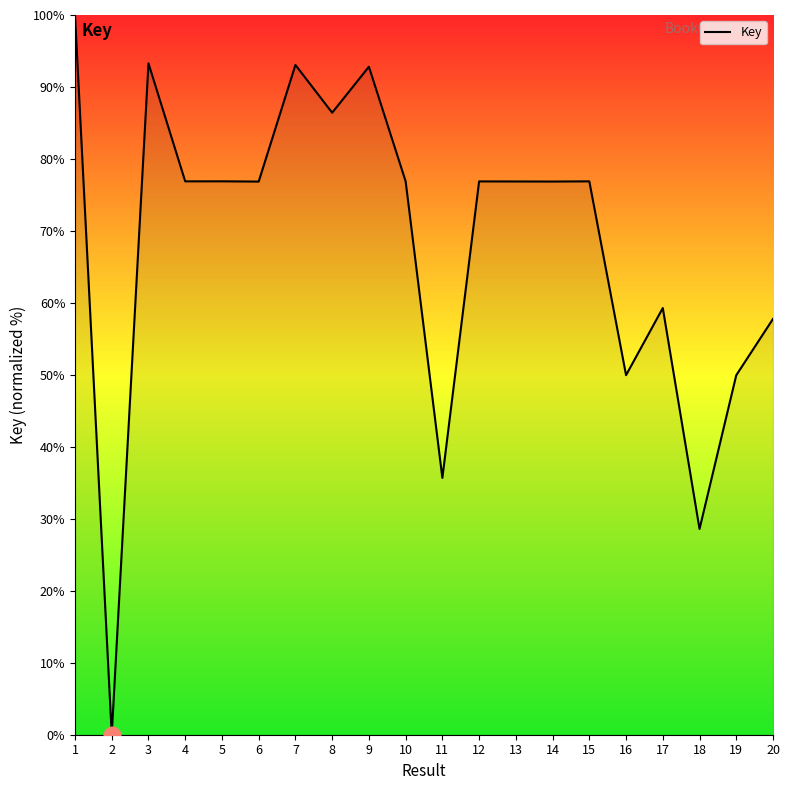

What is the maximum value shown in the chart?

100.0